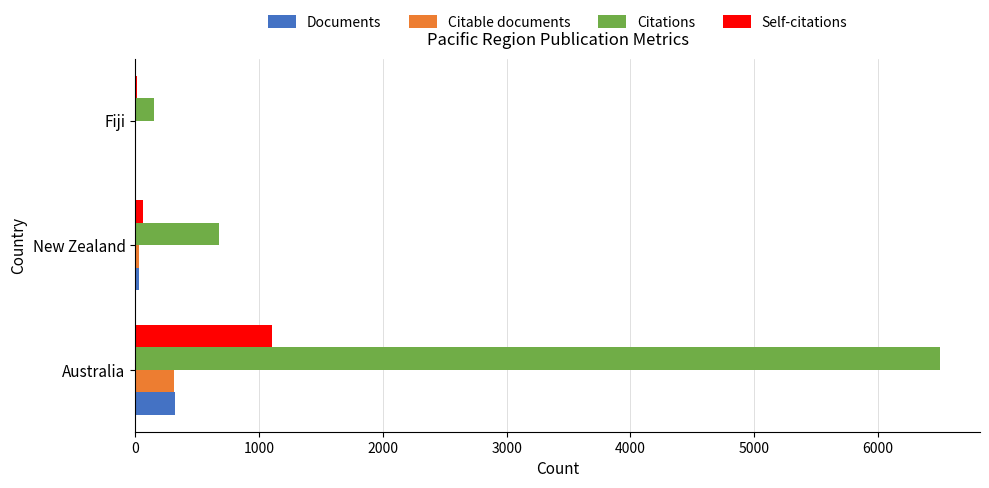

At which category is the sum across all series the highest?

Australia